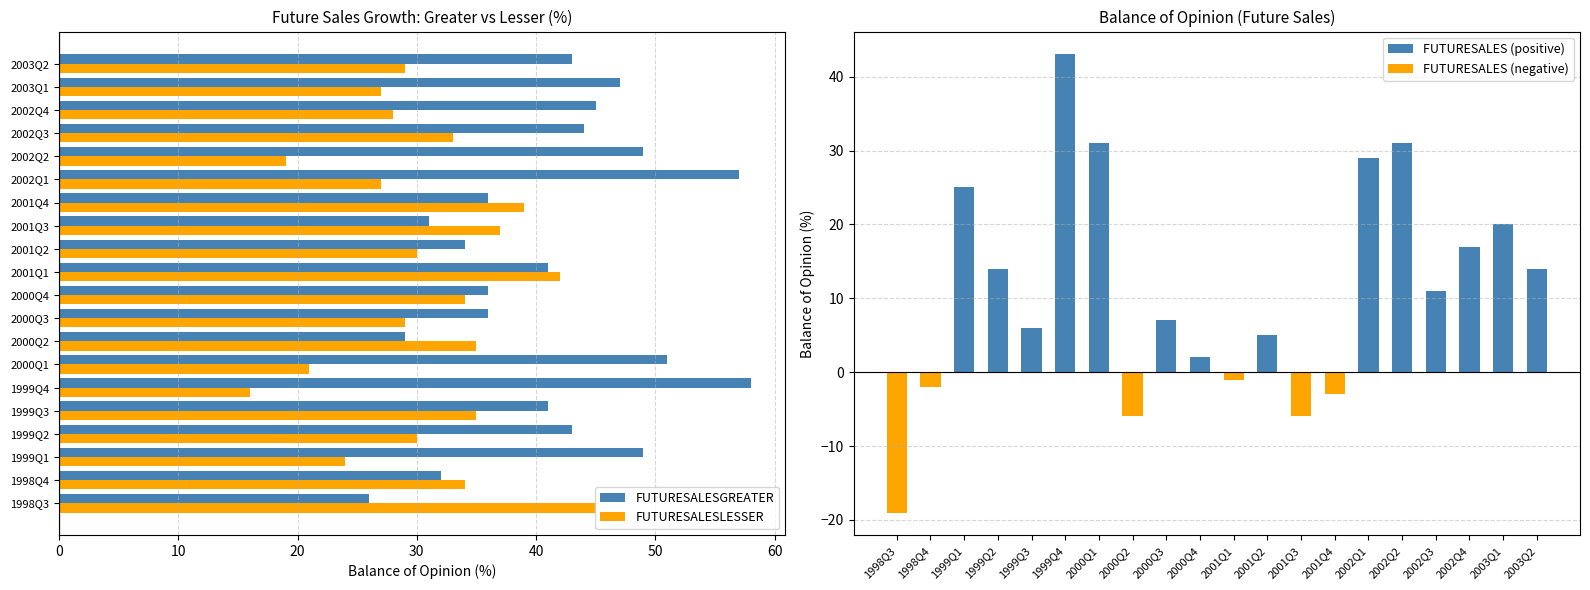

The value of FUTURESALES at 1999Q1 is 8. True or false?

False